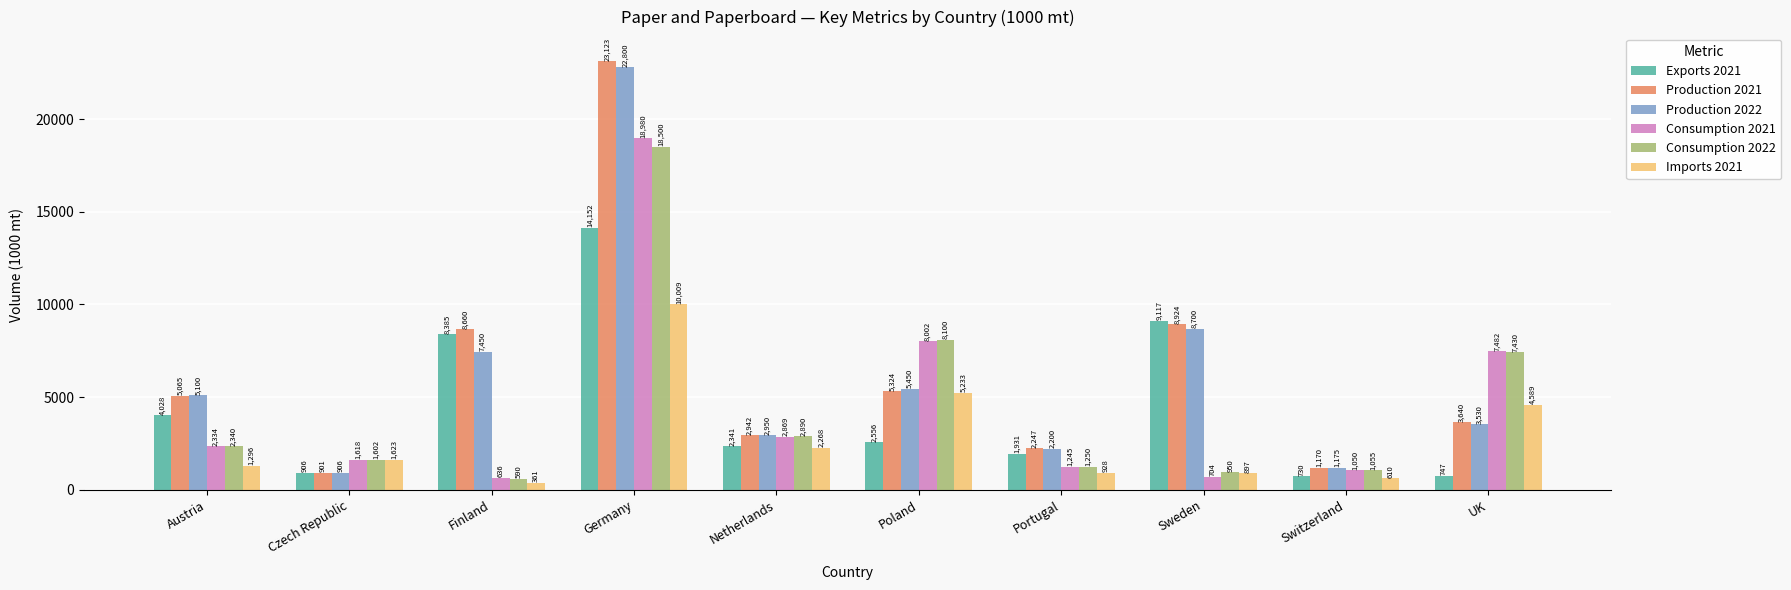

Where does the Consumption 2021 series first go above 2333?

Austria